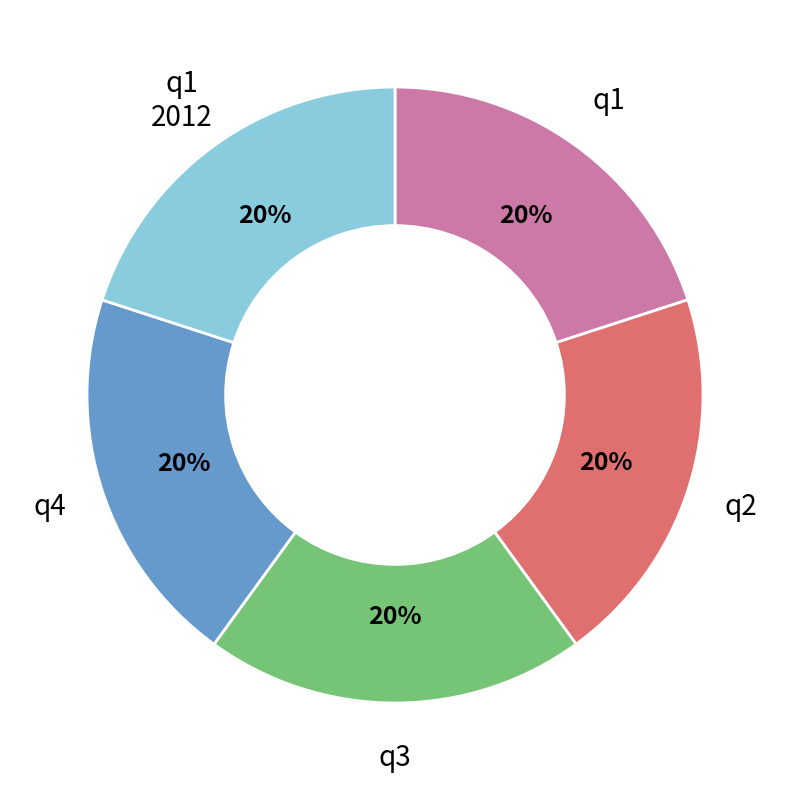

To the nearest percent, what is the average slice percentage?

20%